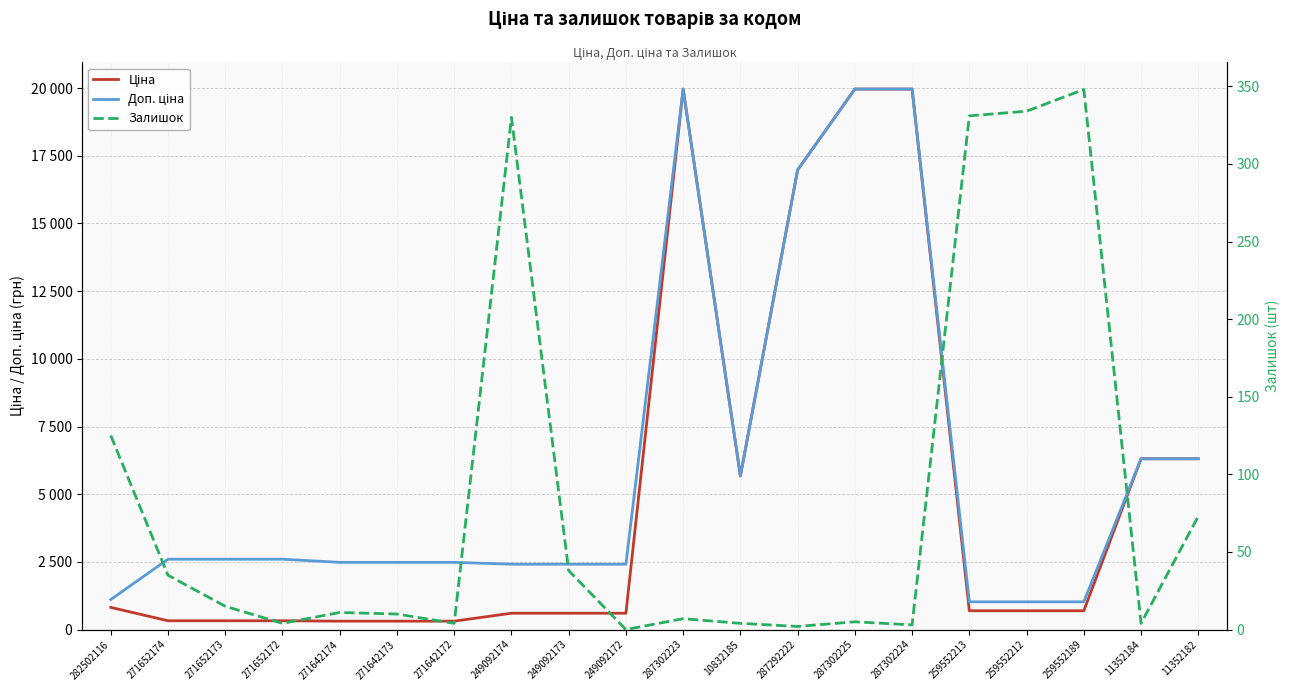

List the series in order of their overall mean, highest first.

Доп. ціна, Ціна, Залишок